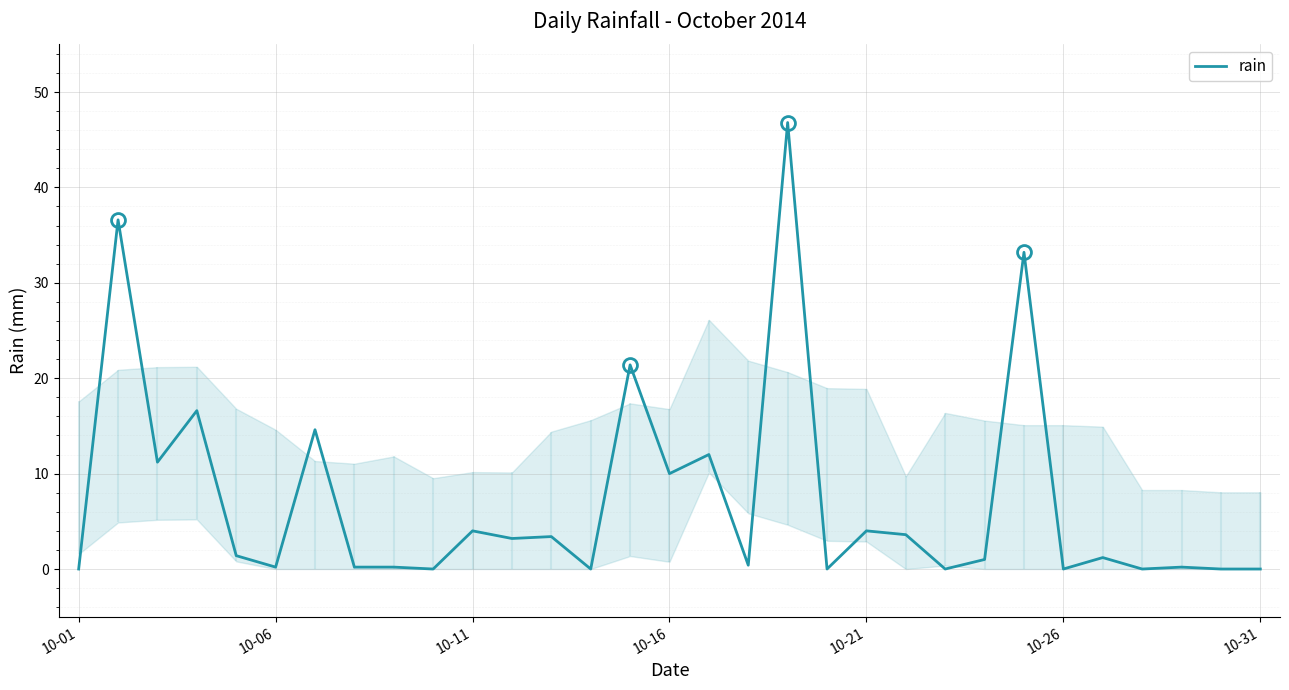

How many values are below 1?

14